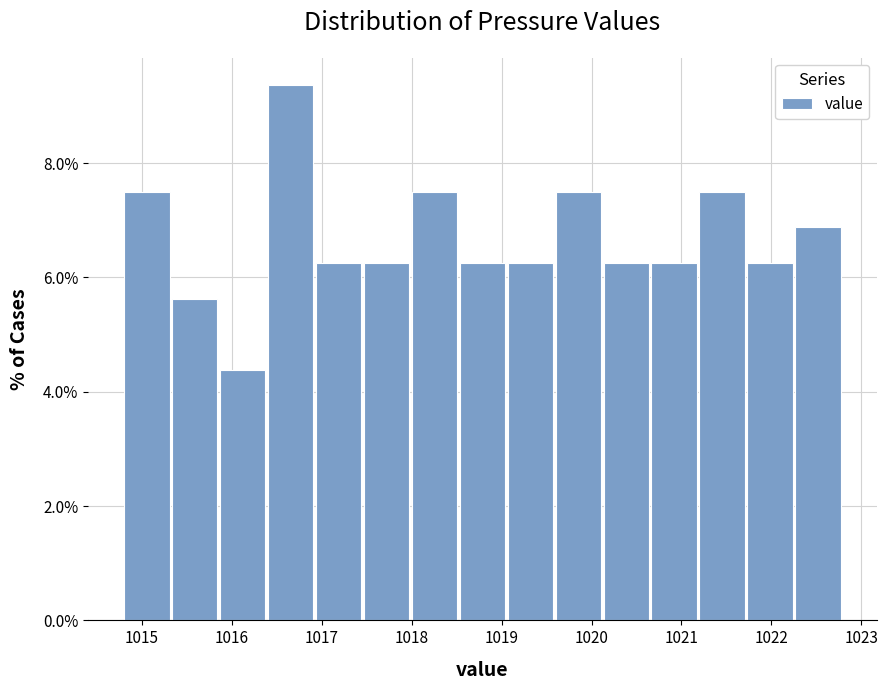

Over which range of the x-axis is the bar tallest?

1016.4 to 1016.9